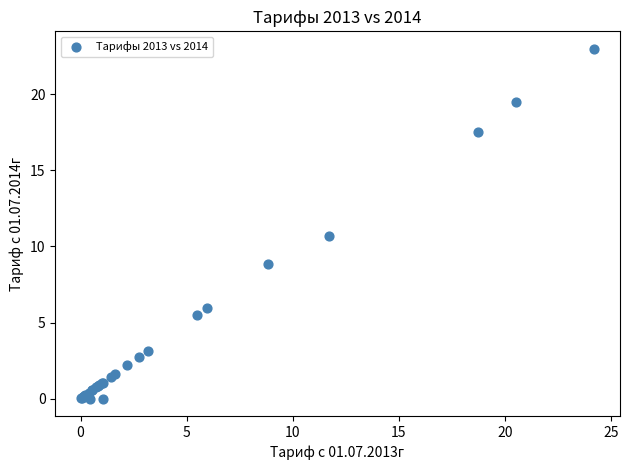

What Y value in the scatter plot is closest to 11?

10.7